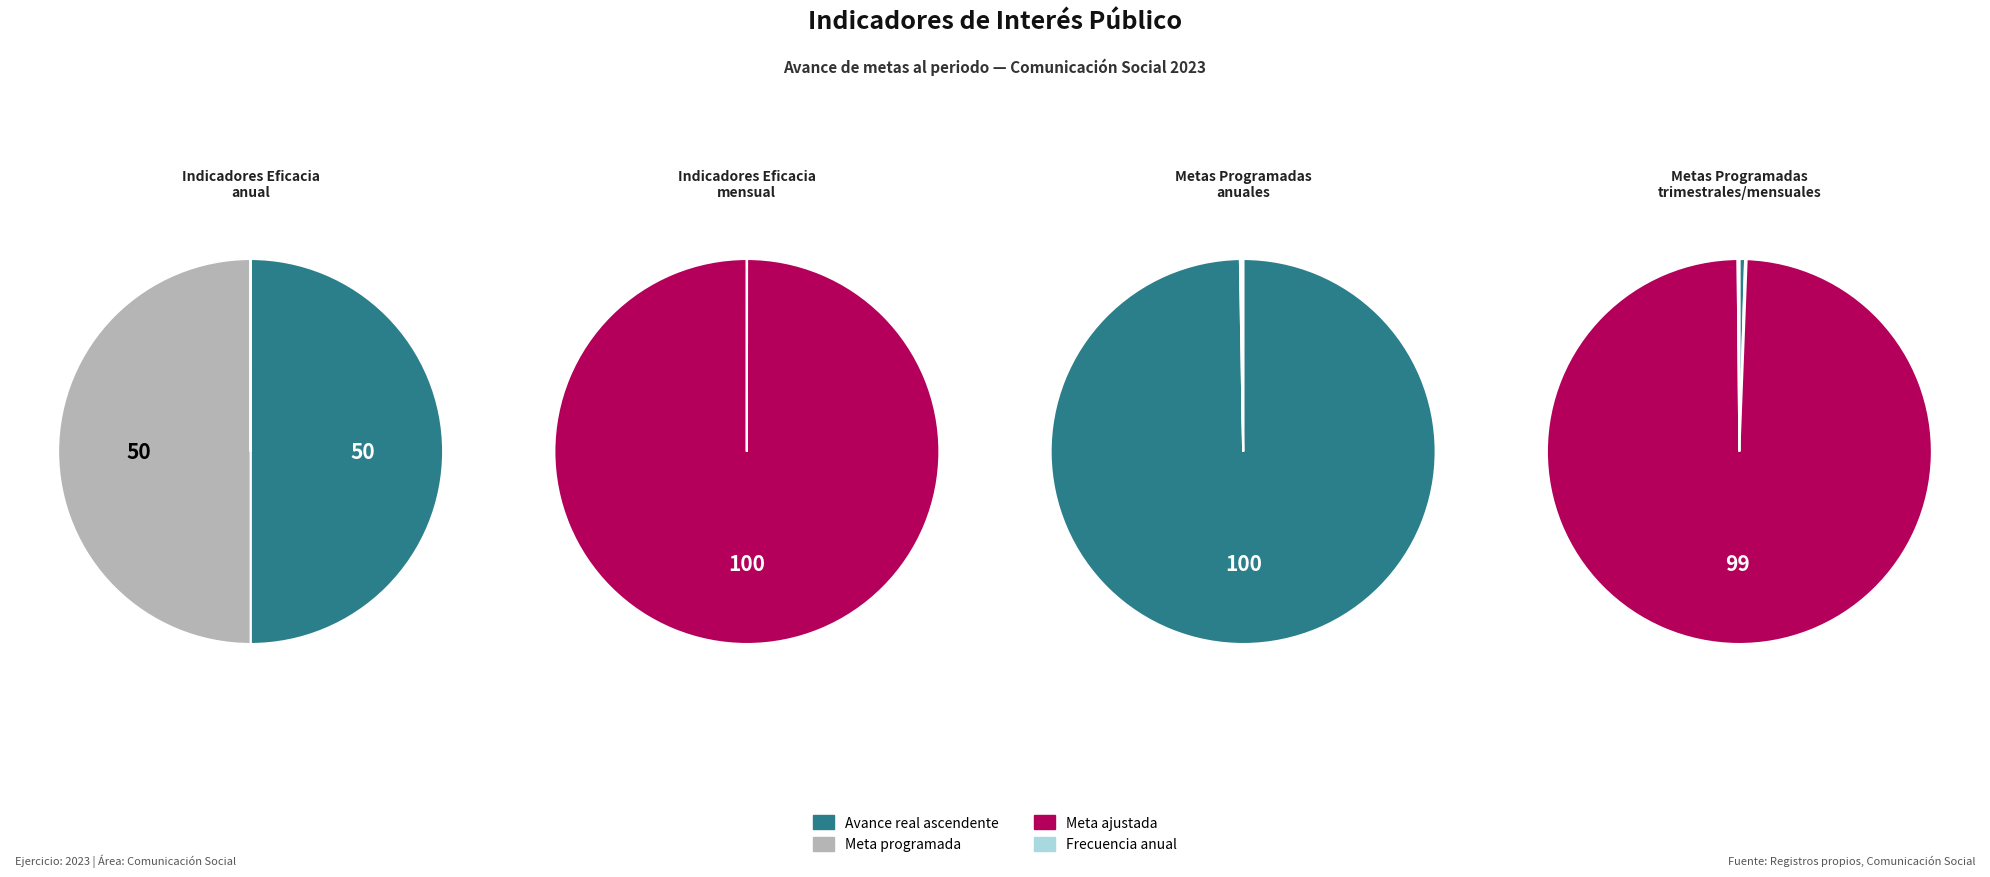

Is 1 the majority of the pie?

No